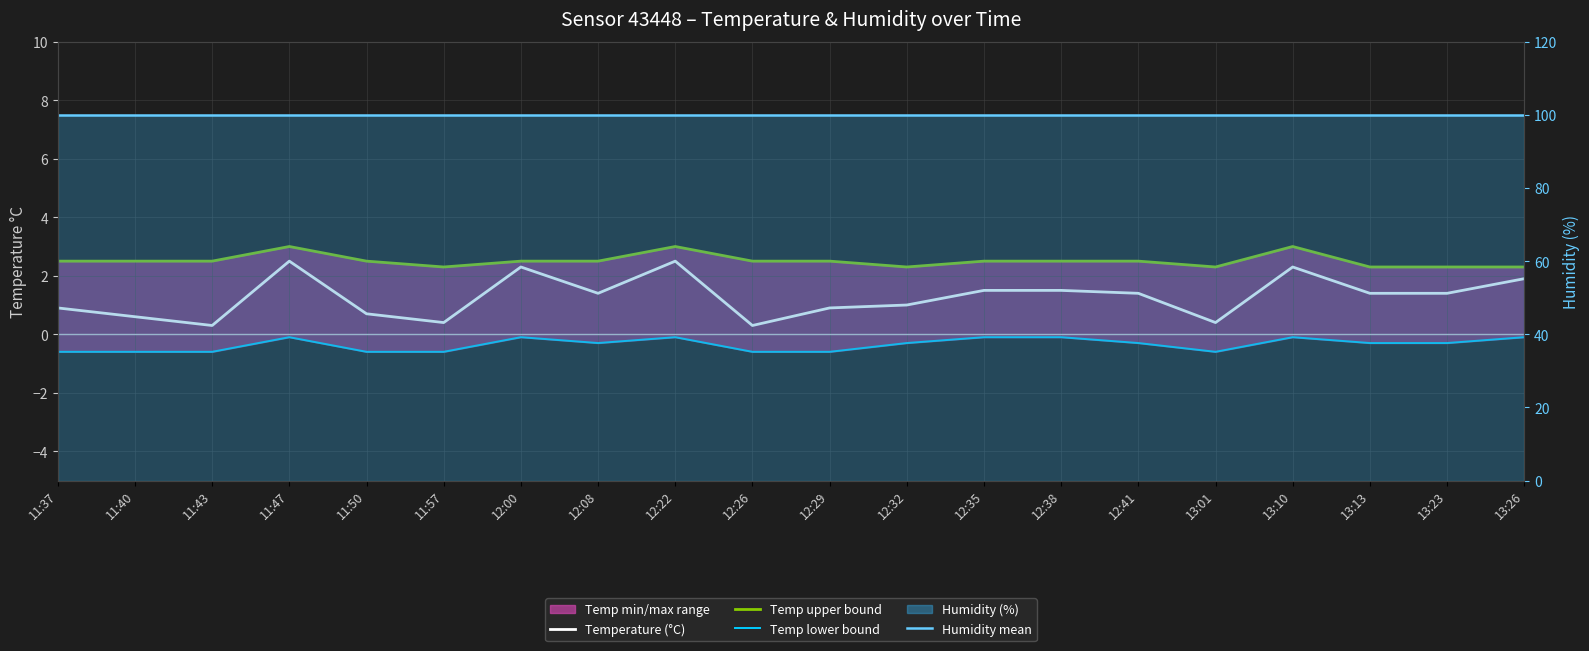

True or false: Temp lower bound and Temperature (°C) cross at least once.

False